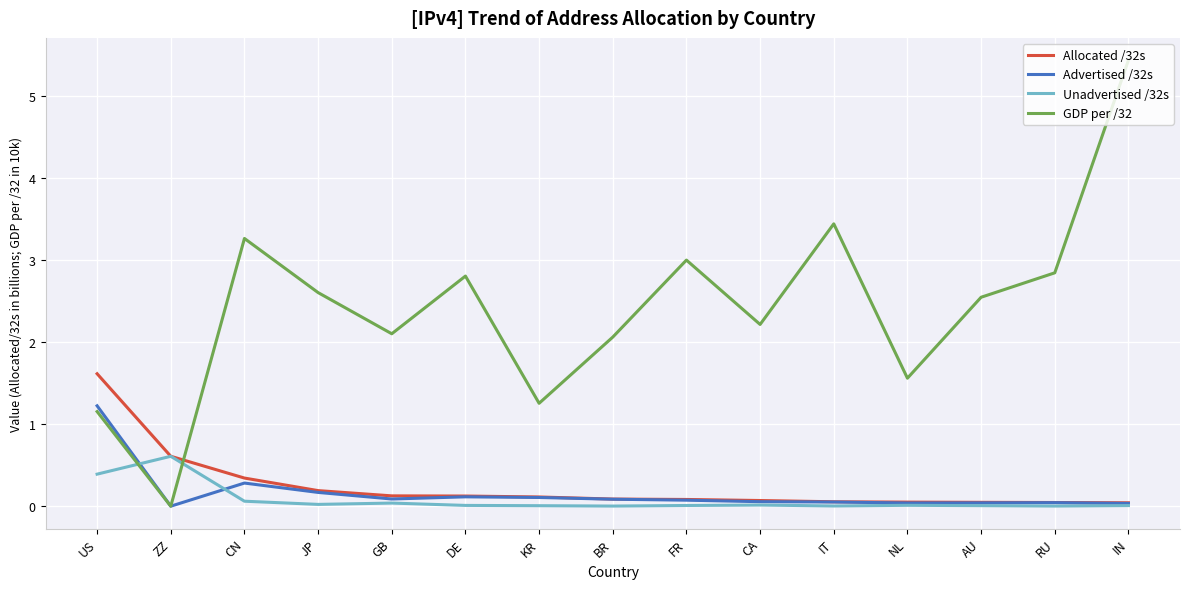

Which category has the highest value in the GDP per /32 series?

IN